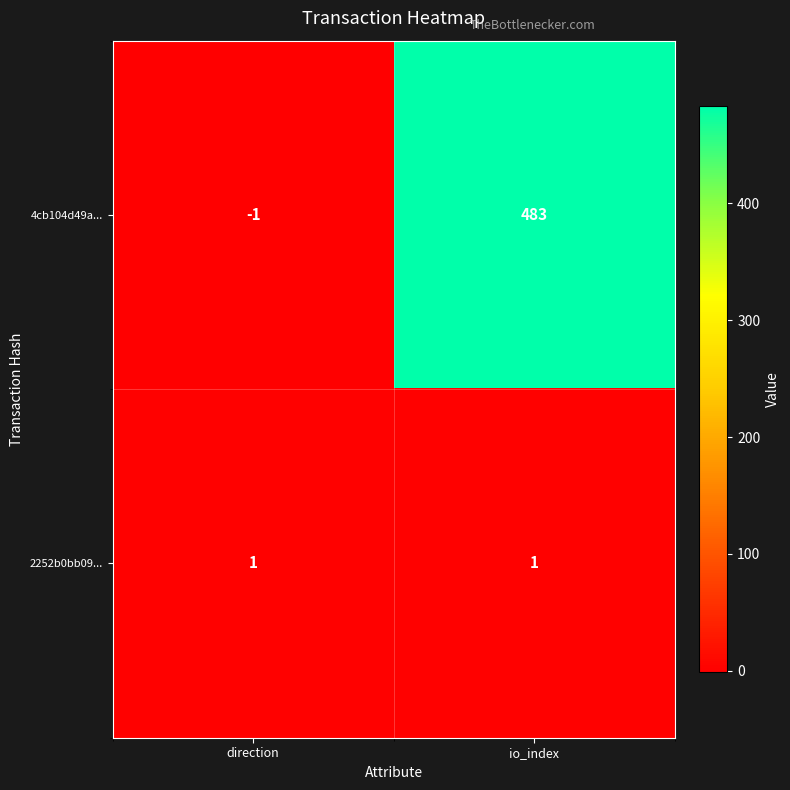

The 2252b0bb09... series shows 0 at io_index. True or false?

False